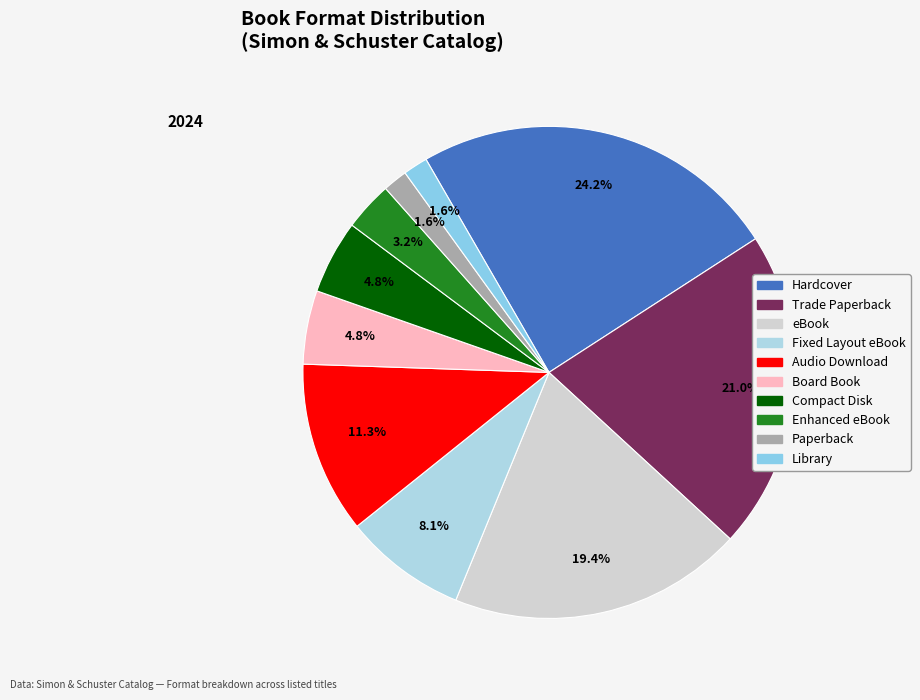

Is there any slice that represents more than half of the pie?

No